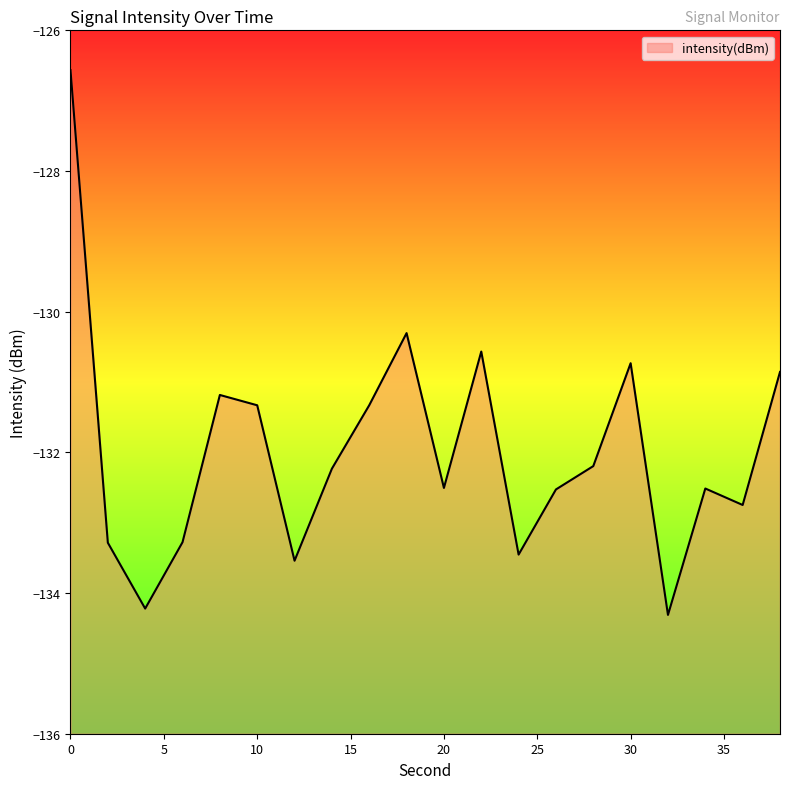

Where is the first local minimum?

4